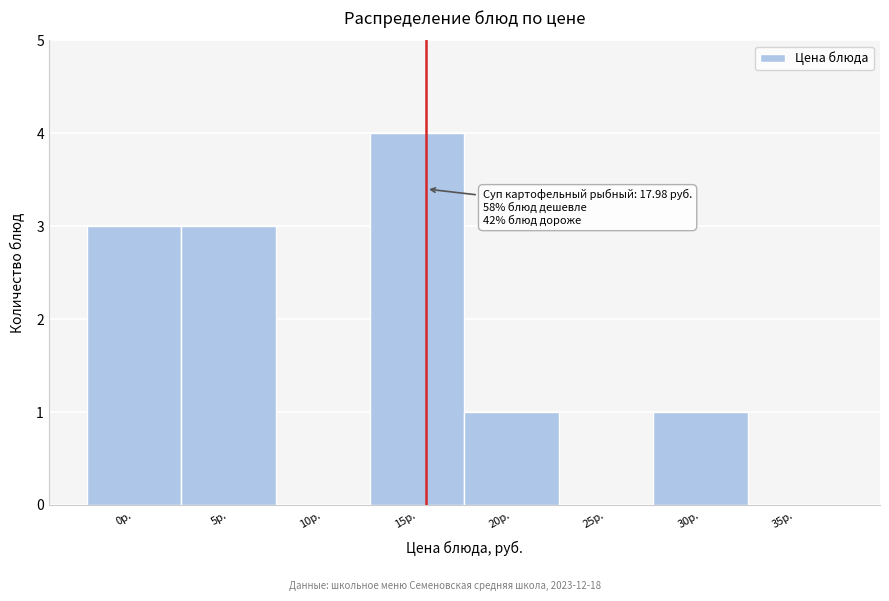

Reading right to left, transcribe all the data shown in this chart.

35р.=0	30р.=1	25р.=0	20р.=1	15р.=4	10р.=0	5р.=3	0р.=3